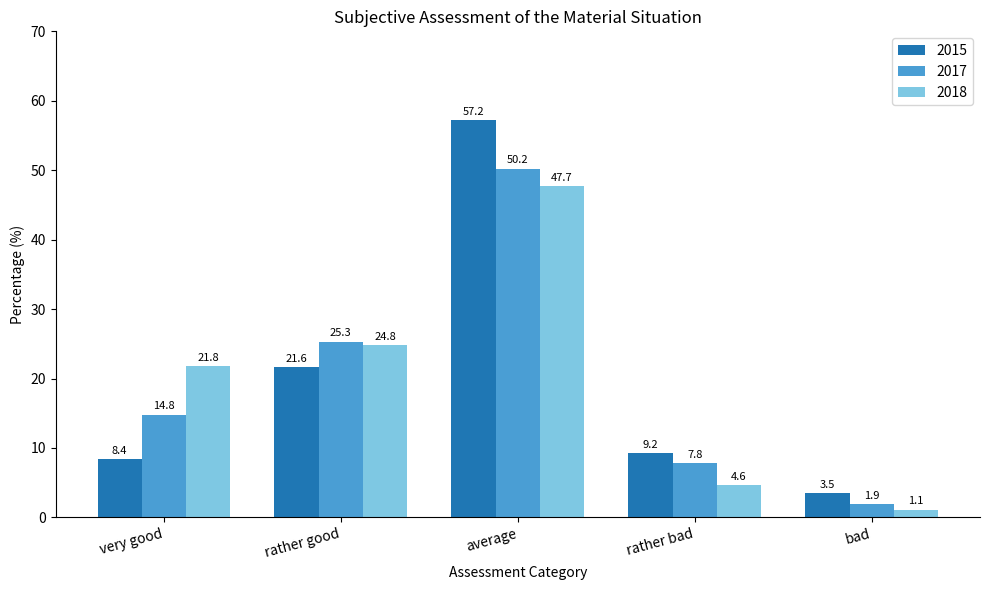

How many values in the 2017 series exceed 14?

3